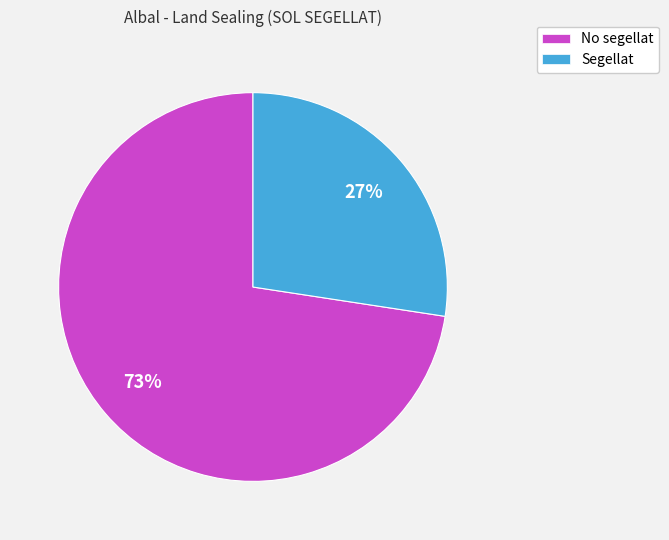

Which slice is the largest?

No segellat